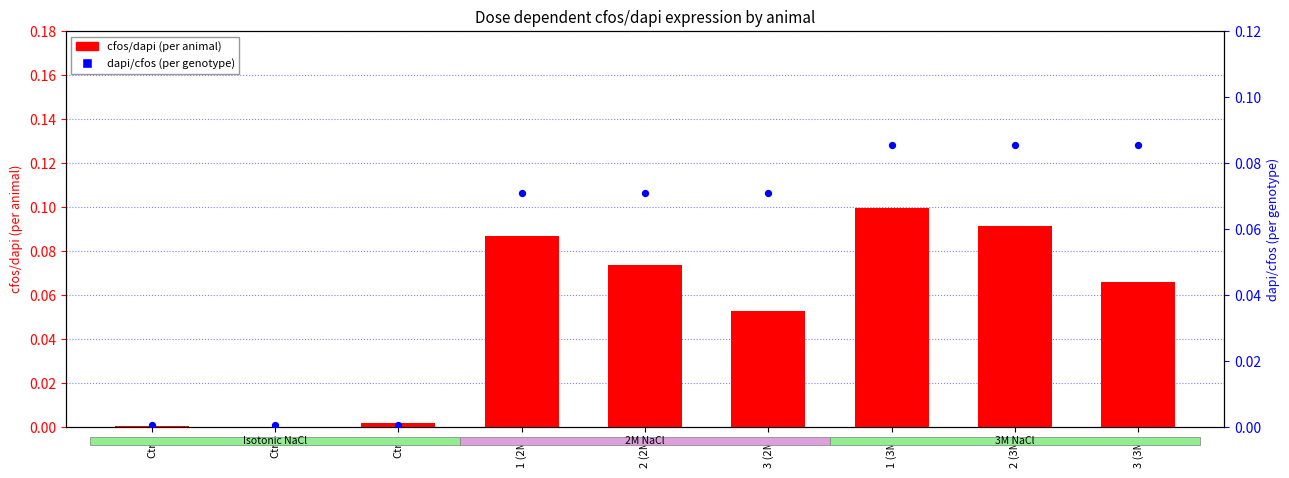

What are all the series names shown in the legend?

cfos/dapi (per animal), dapi/cfos (per genotype)